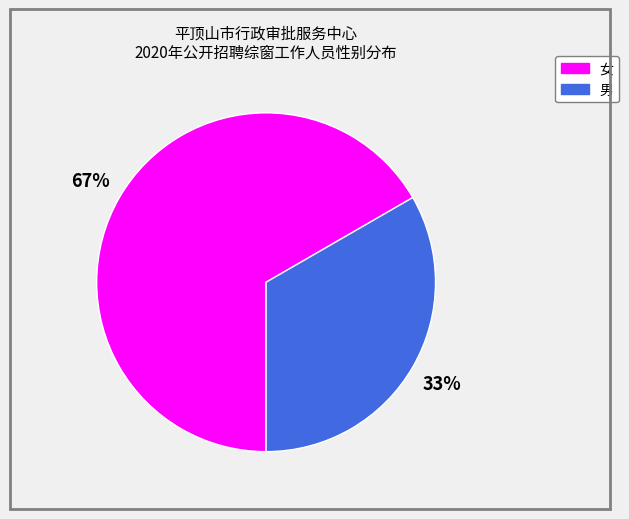

To the nearest percent, what is the average slice percentage?

50%